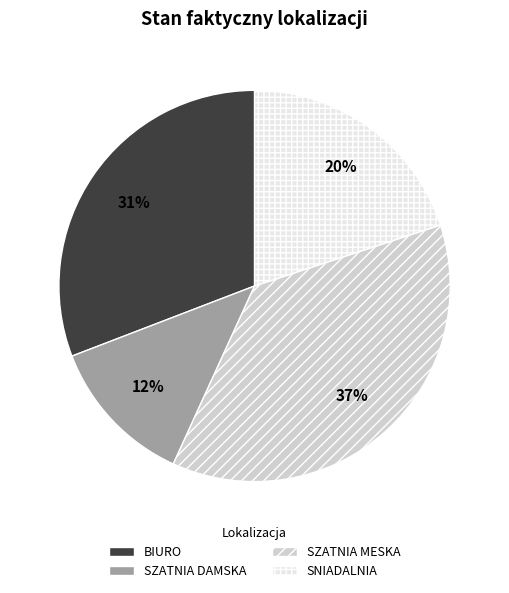

Which category has the biggest portion of the pie?

SZATNIA MESKA